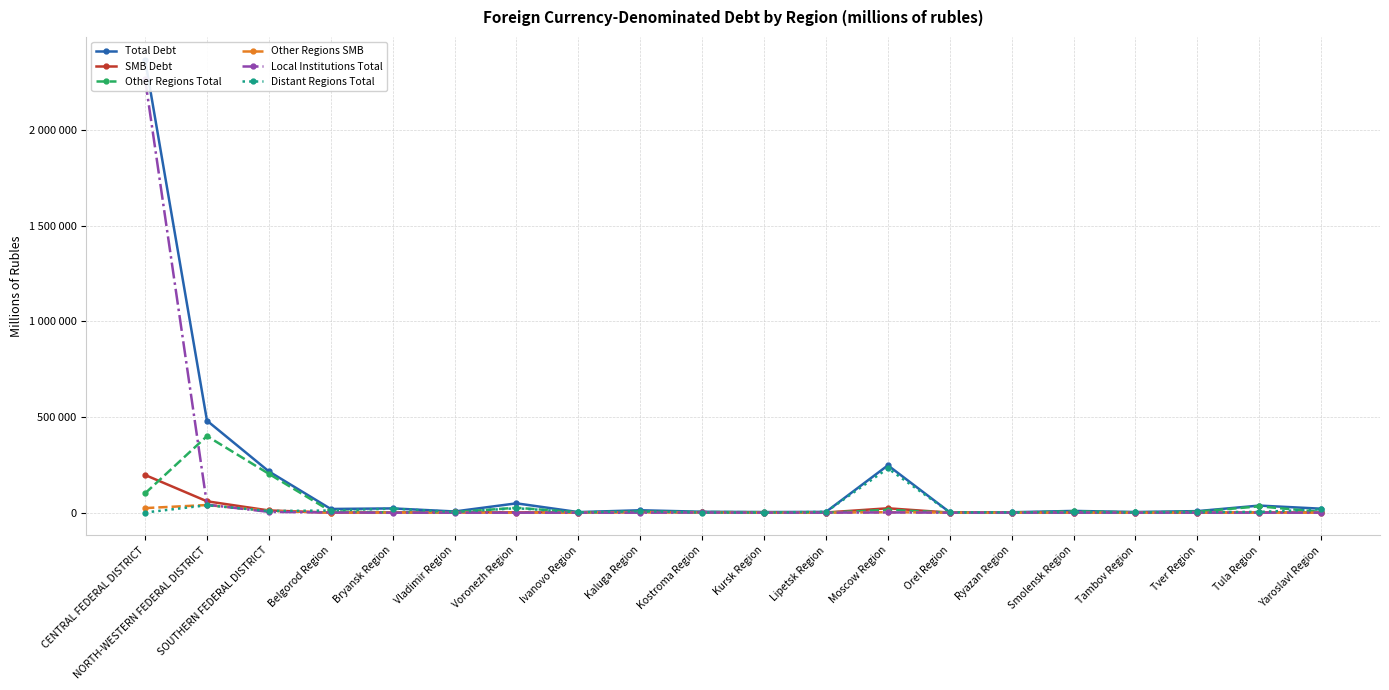

Reading left to right, list all the values displayed in this chart.

Total Debt: 2369509	481055	215602	19279	22196	6188	48680	2879	12568	4725	3121	4107	247470	1814	2045	9109	3371	8006	37006	20672
SMB Debt: 197032	59413	11487	467	1303	1443	1790	748	2933	1466	326	799	22867	267	168	528	0	246	895	1033
Other Regions Total: 100963	400418	203040	7302	1137	2716	25586	1394	4904	3234	2416	0	14716	251	75	6814	1667	5291	33019	3675
Other Regions SMB: 23857	39893	9641	57	958	1209	363	460	2484	1243	0	0	2337	192	34	180	0	36	300	238
Local Institutions Total: 2267829	41883	3930	944	0	0	0	16	2	945	186	0	1070	0	40	80	0	0	0	69
Distant Regions Total: 717	38754	8632	11033	21059	3472	23094	1469	7662	546	519	4107	231684	1563	1930	2215	1704	2715	3987	16928